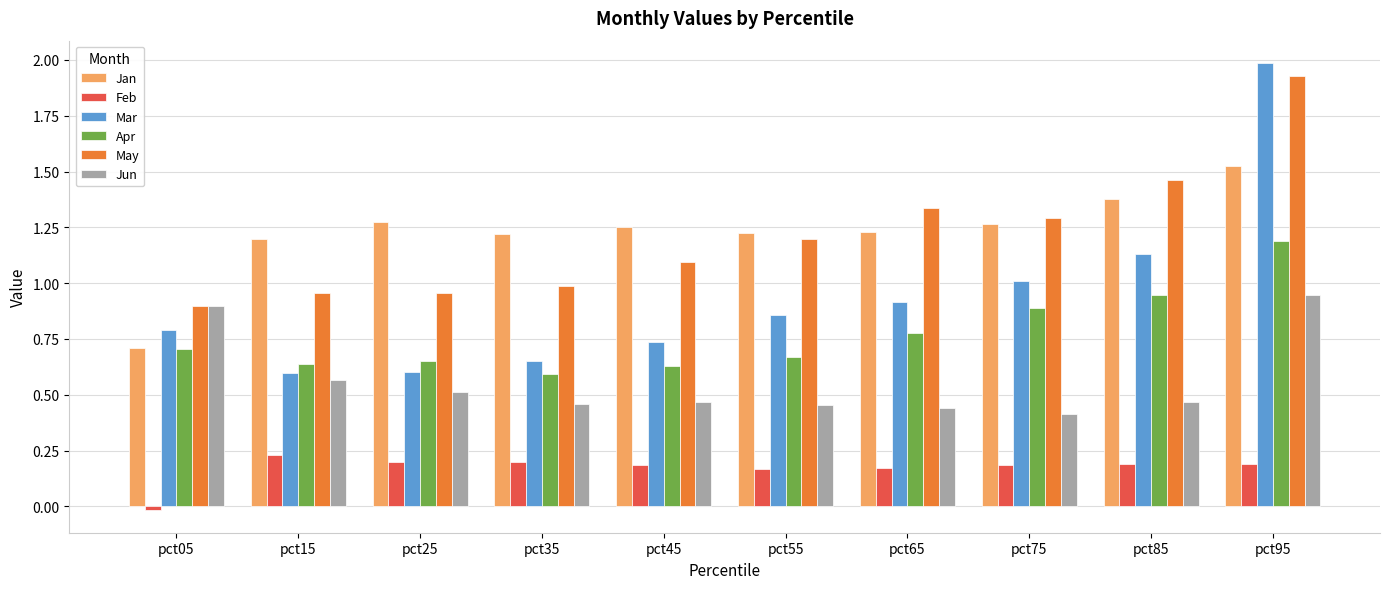

The Feb series shows 0.1 at pct95. True or false?

False